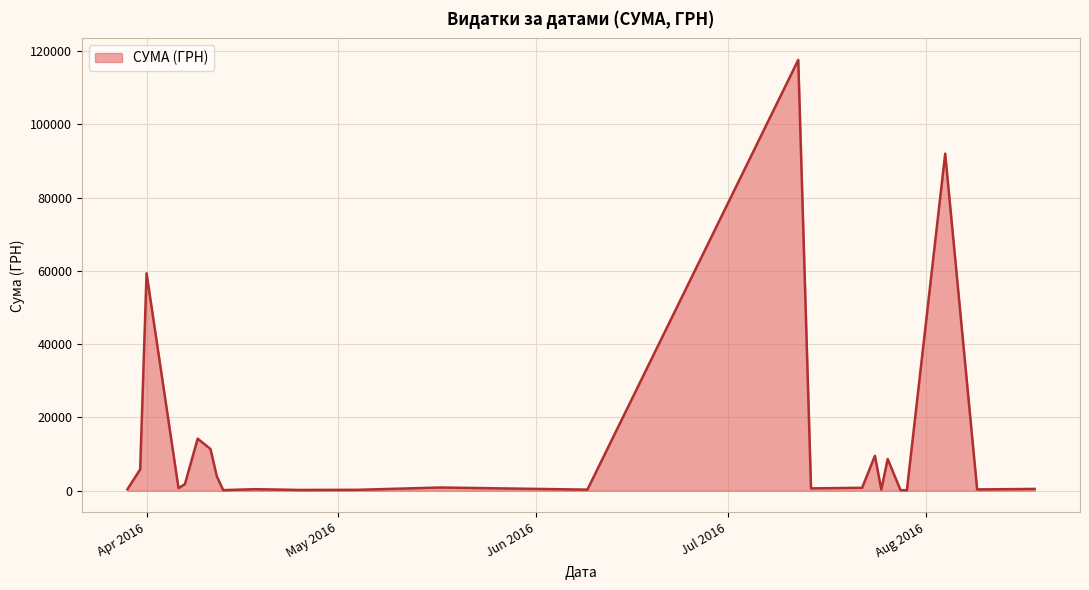

What is the greatest value displayed?

117568.8